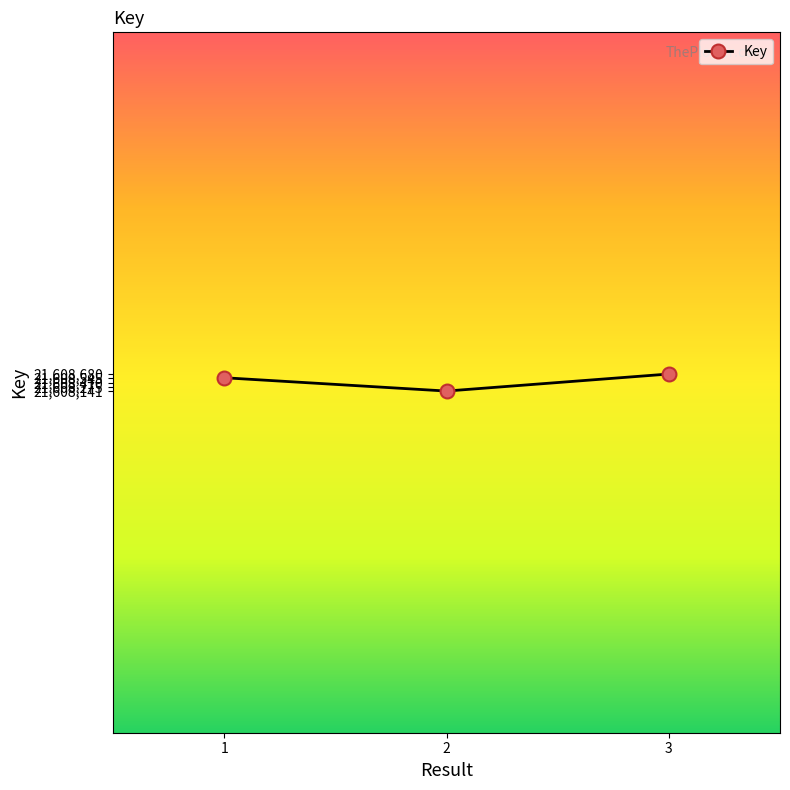

What is the value of the 2nd point from the left?

21608141